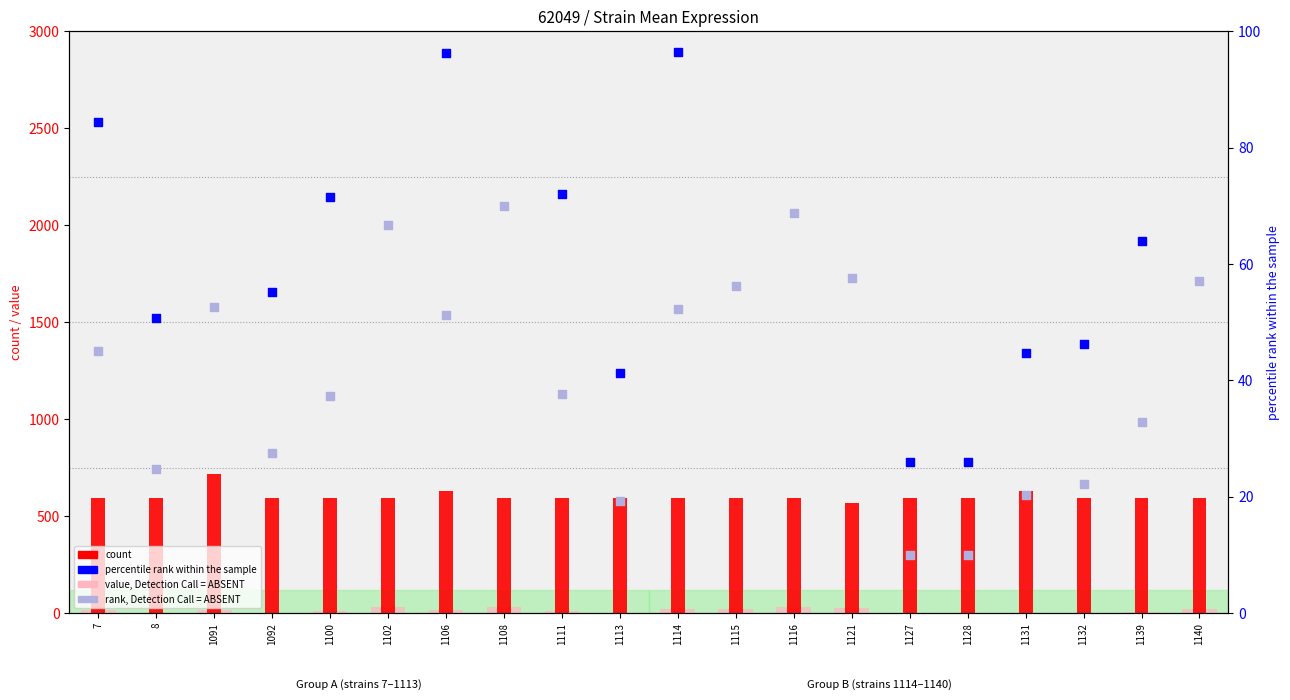

What is the total value across all series at 1091?

888.1